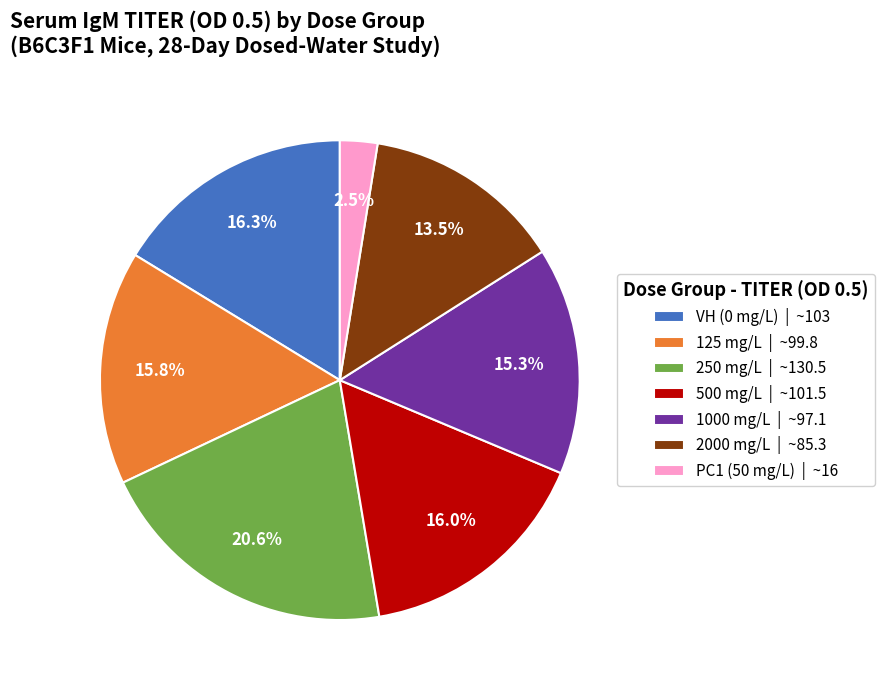

Which has a higher value, 2000 mg/L or VH (0 mg/L)?

VH (0 mg/L)